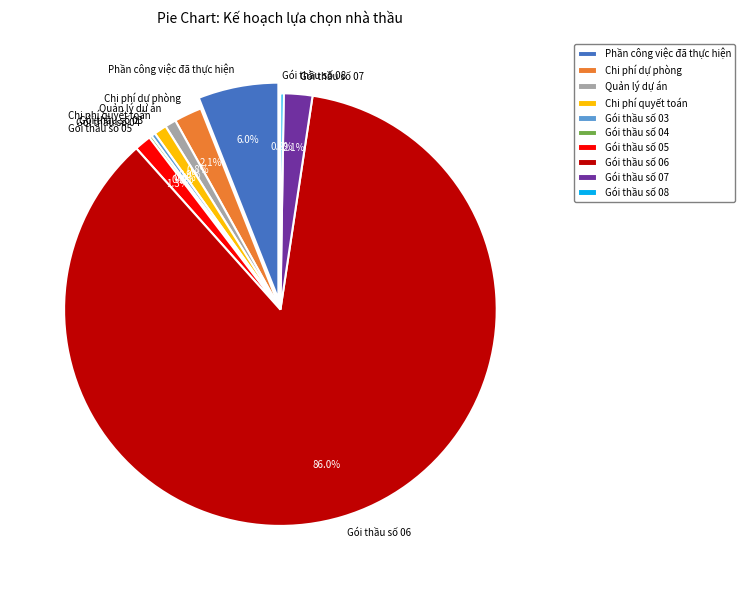

Which slice is the largest?

Gói thầu số 06